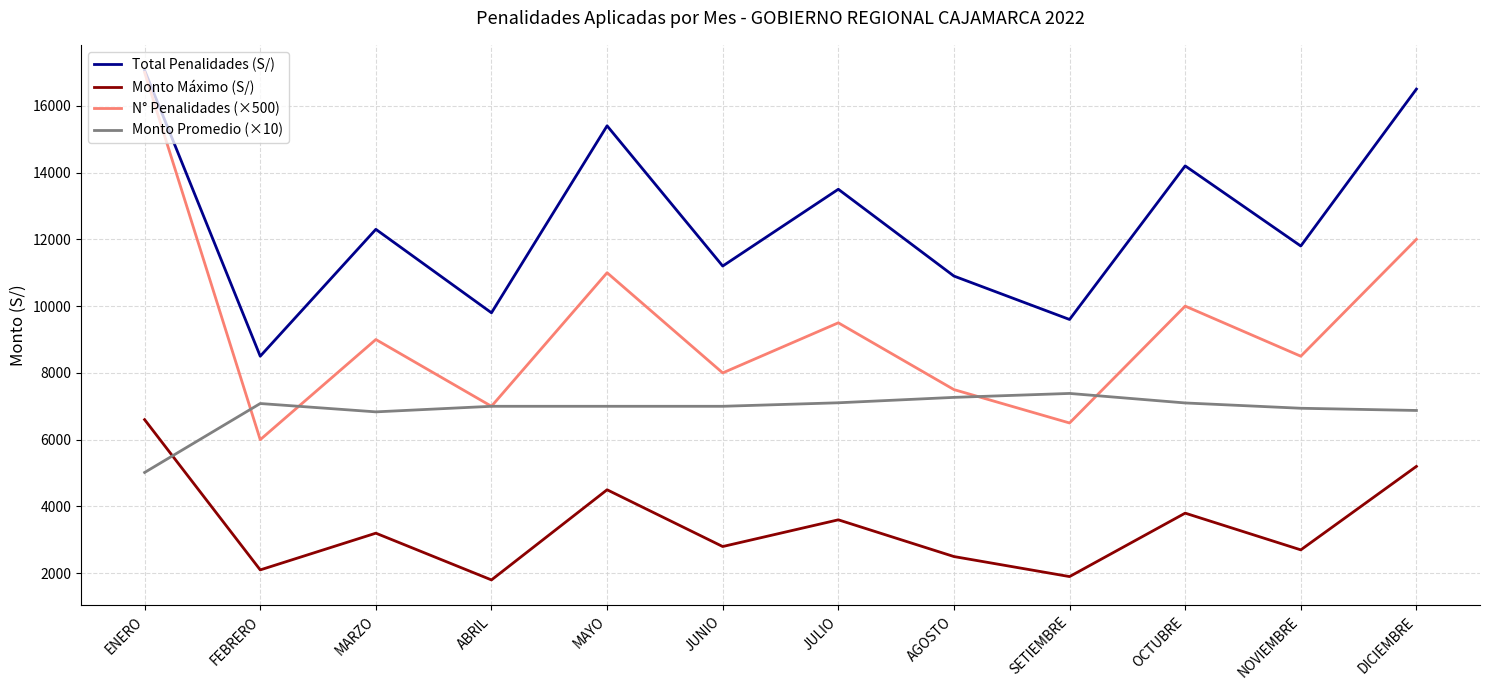

Which series has the largest total across all categories?

Total Penalidades (S/)